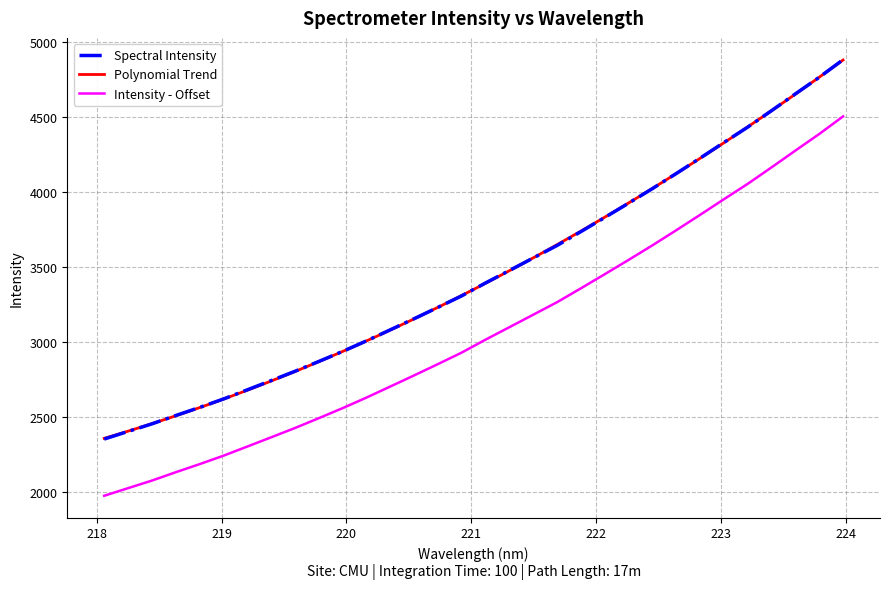

What is the sum of the values at 223.5987 and 222.6447?

8783.8